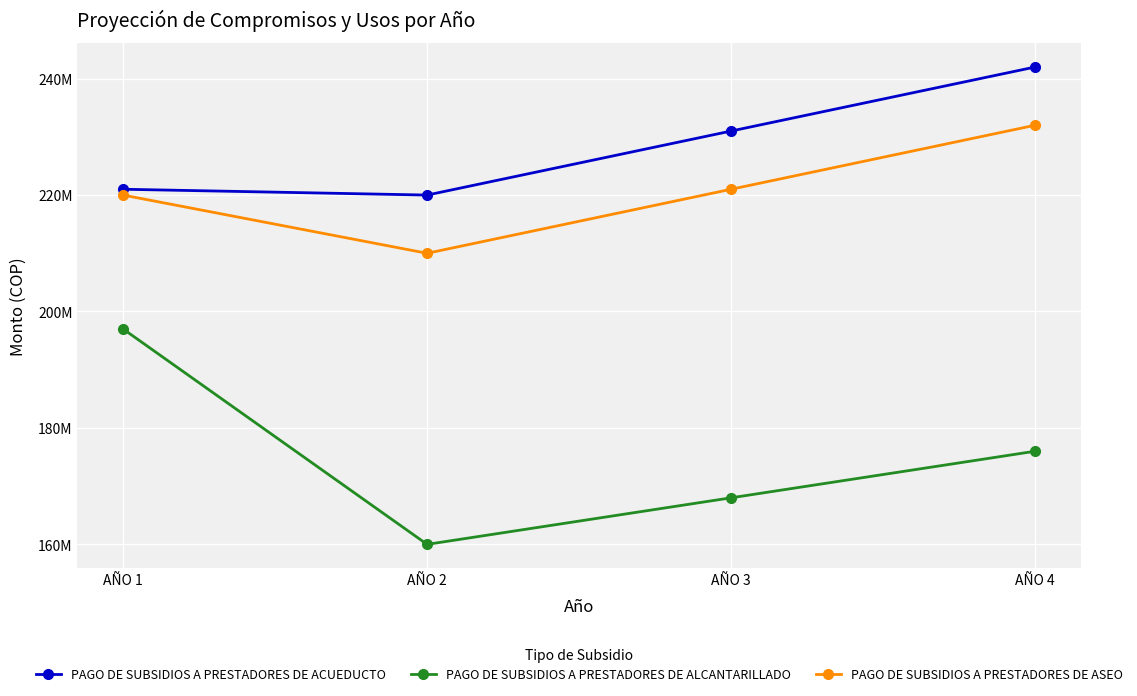

What is the sum of all PAGO DE SUBSIDIOS A PRESTADORES DE ALCANTARILLADO values?

701000000